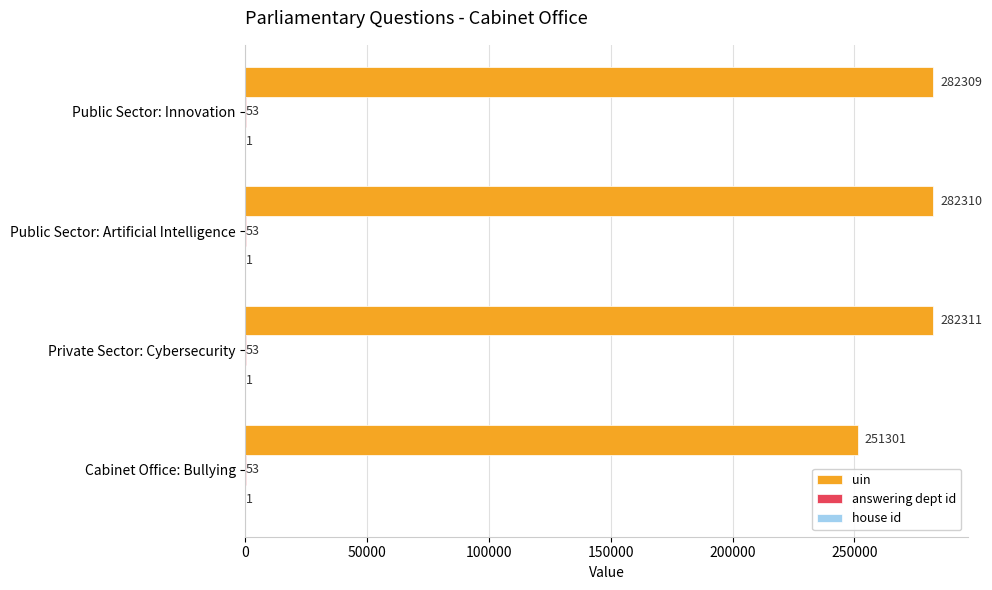

Which category has the highest value across all series?

Private Sector: Cybersecurity